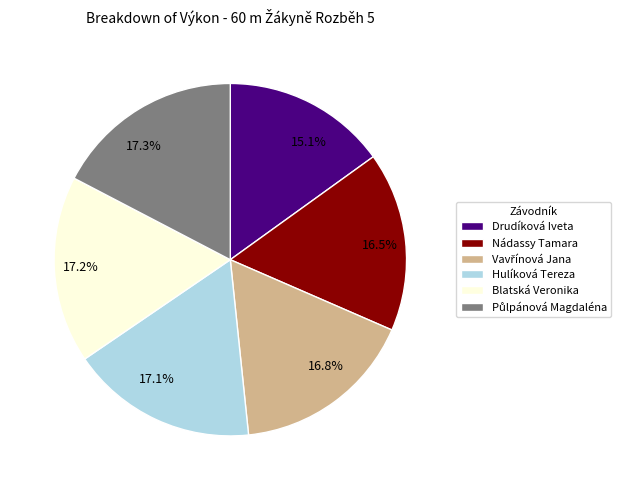

How many slices are in this pie chart?

6